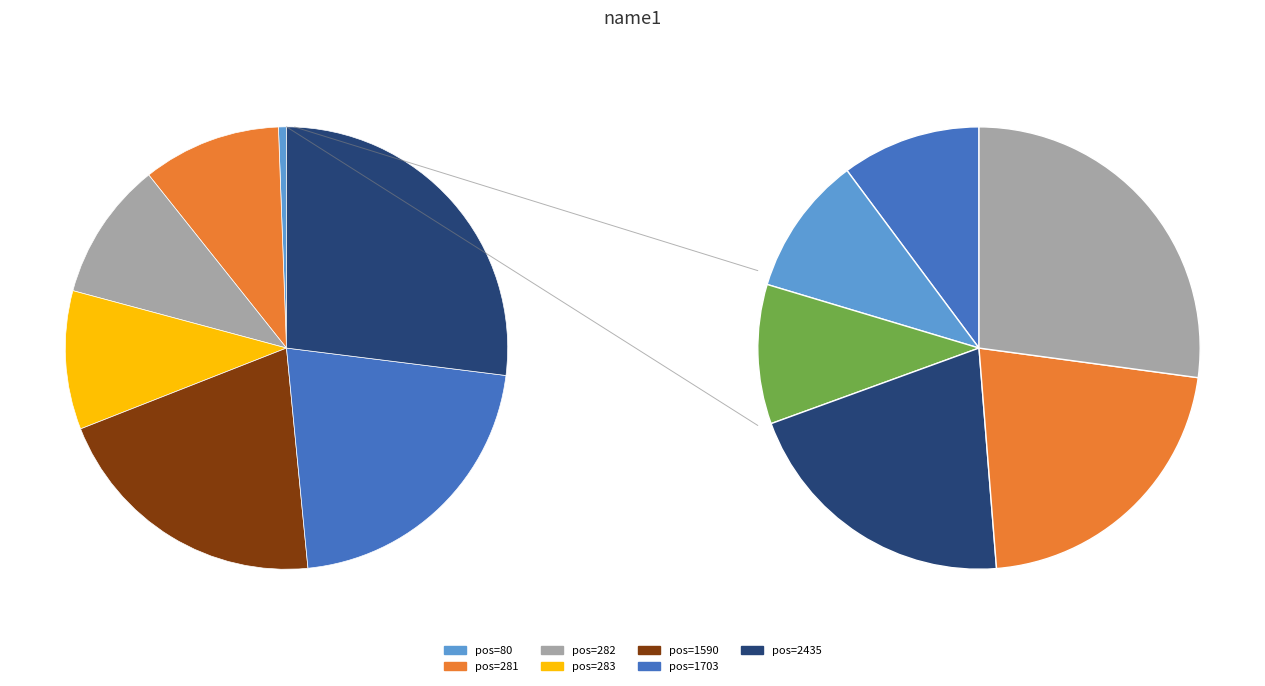

What is the change in value from pos=281 to pos=1703?

+1577